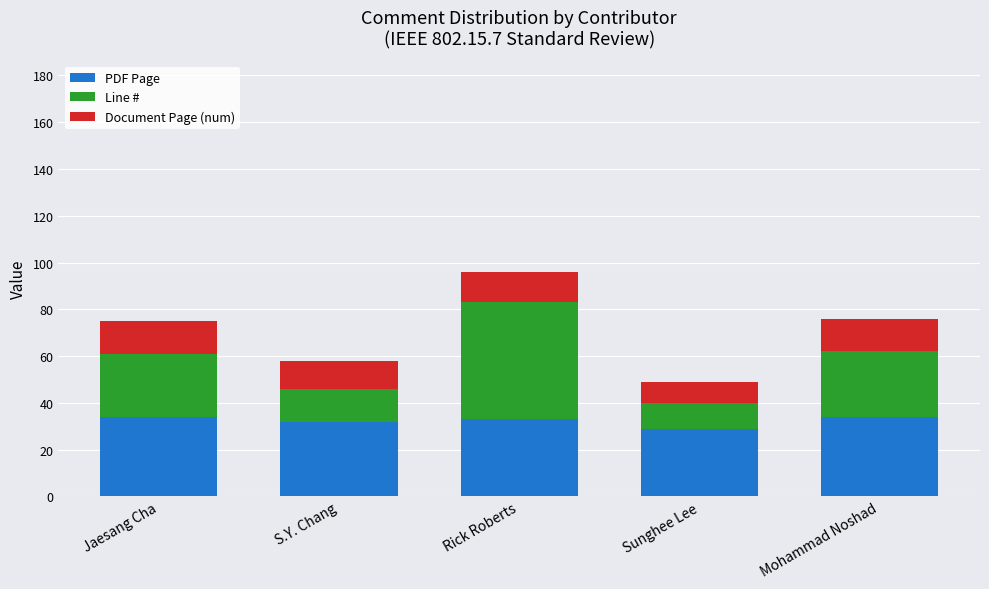

Reading left to right, what are the values for PDF Page?

Jaesang Cha=34	S.Y. Chang=32	Rick Roberts=33	Sunghee Lee=29	Mohammad Noshad=34